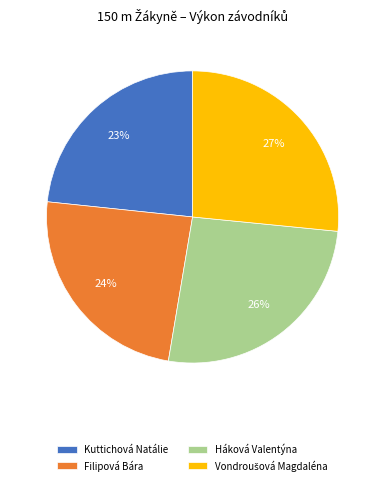

Do Kuttichová Natálie and Háková Valentýna together represent more than half of the pie?

No